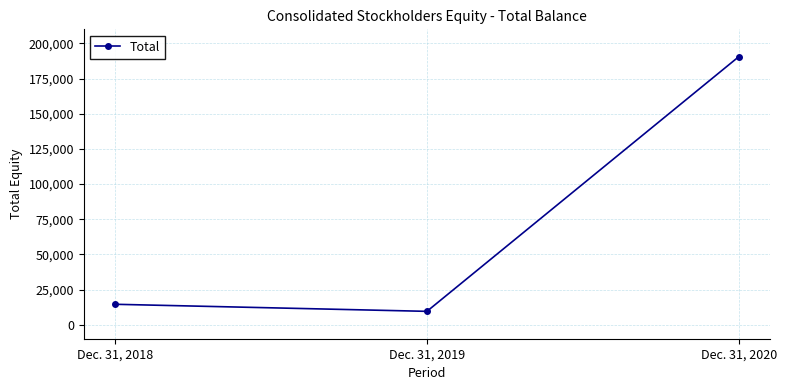

What is the value of the 1st point from the left?

14492